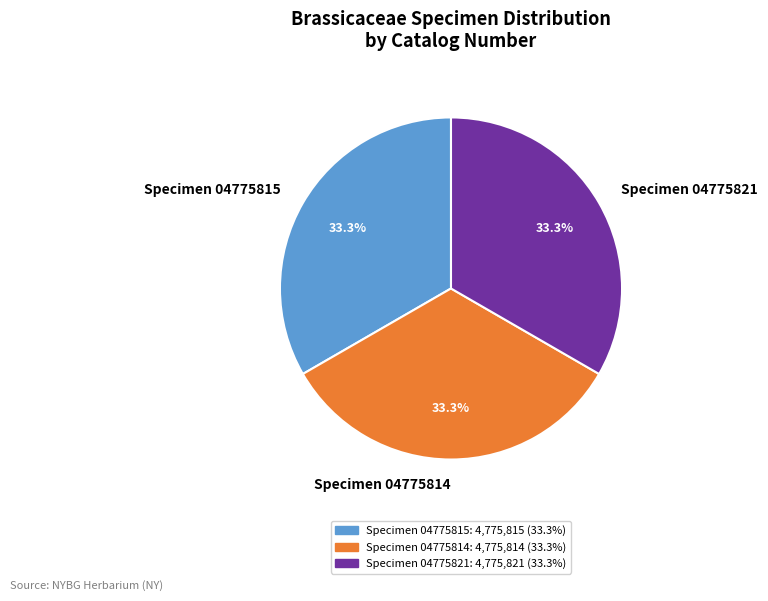

What is the ratio of the value at Specimen 04775815 to the value at Specimen 04775814?

1.0